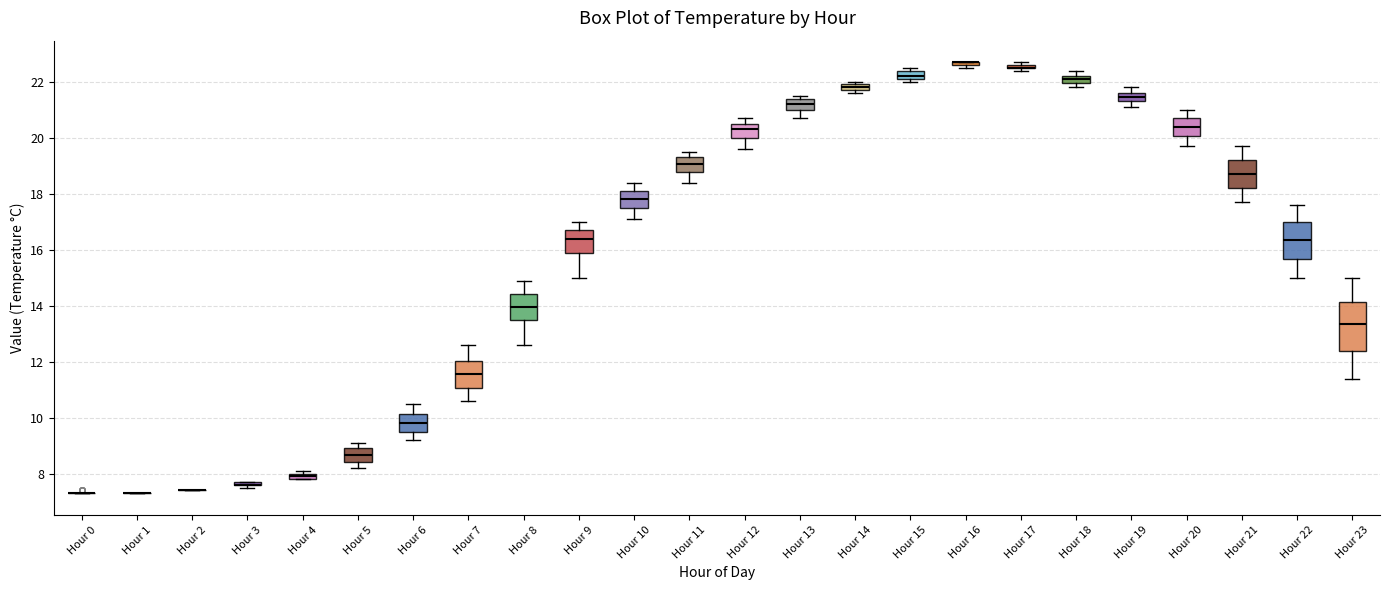

Which box is the tallest, from its lower edge to its upper edge?

Hour 23